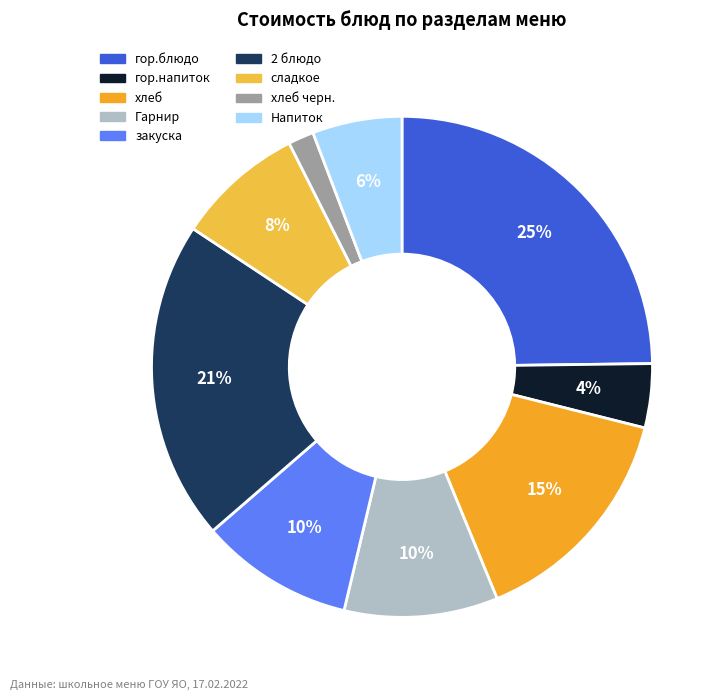

How many slices are in this pie chart?

9